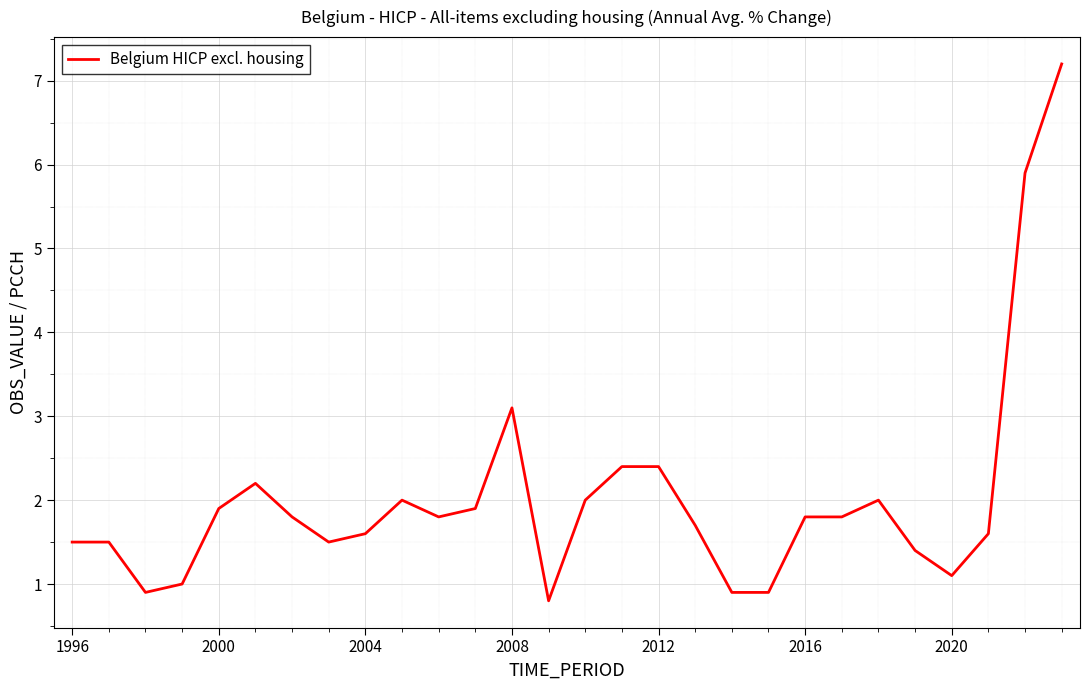

What is the minimum value shown in the chart?

0.8